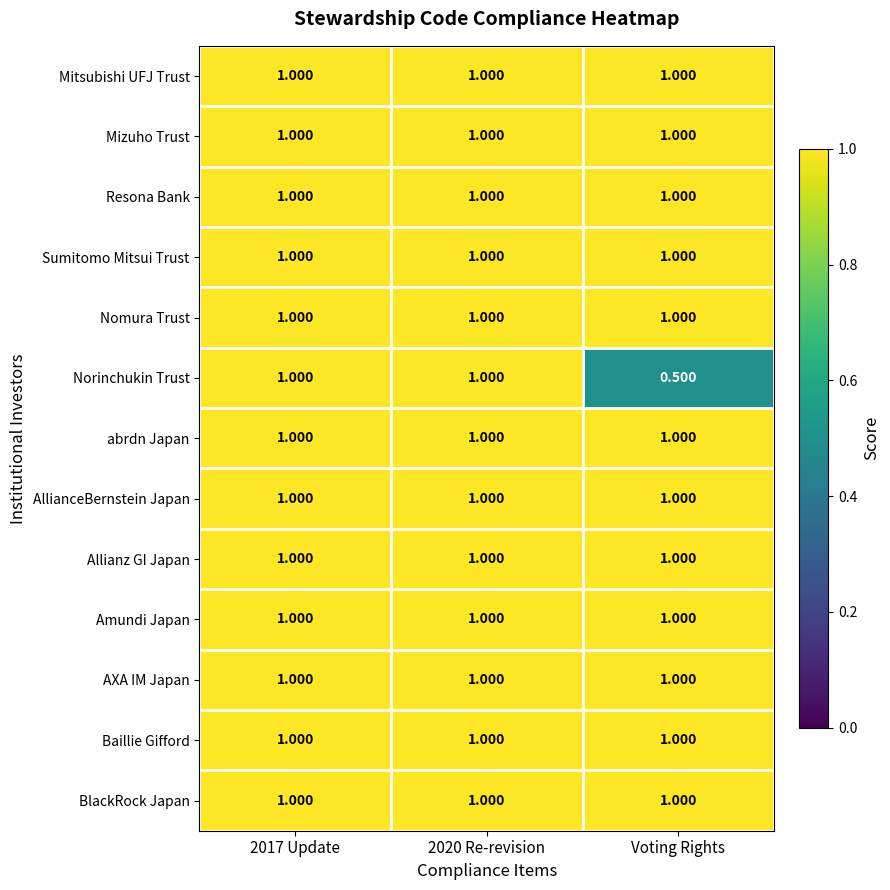

Which series has the largest range (max minus min)?

Norinchukin Trust